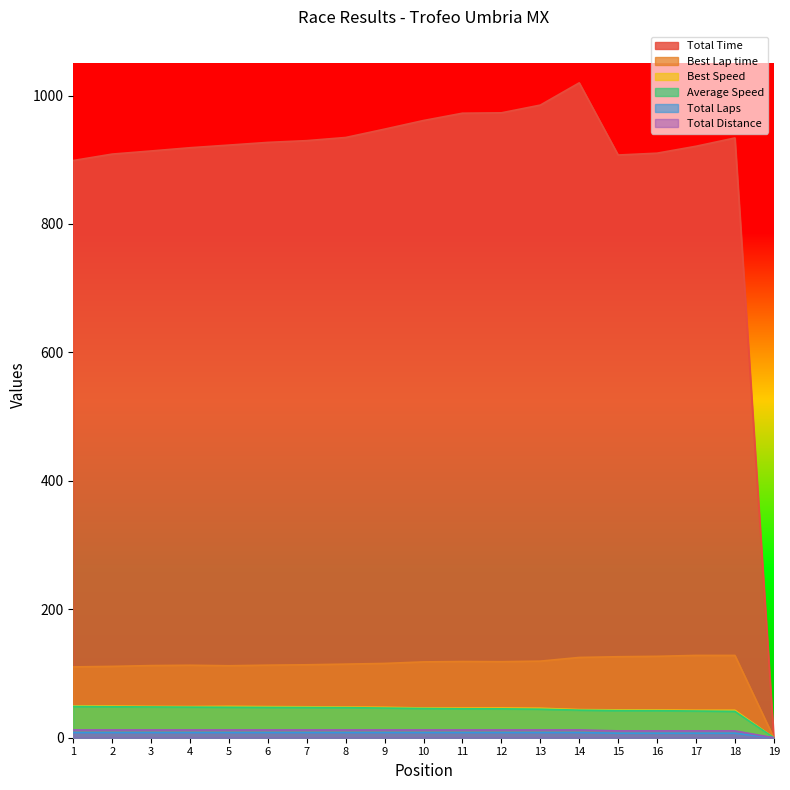

Which series has the widest spread of values?

Total Time